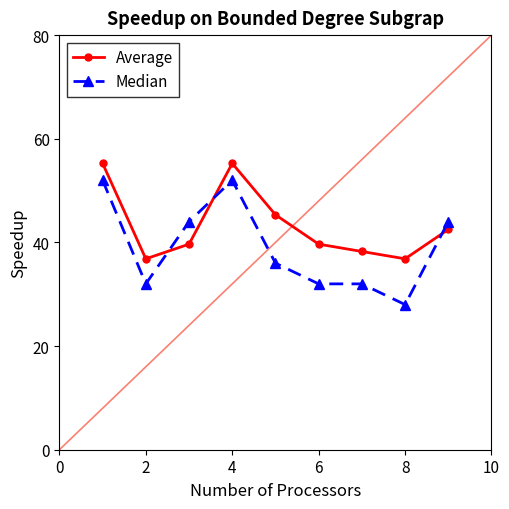

How many lines are shown in the chart?

2